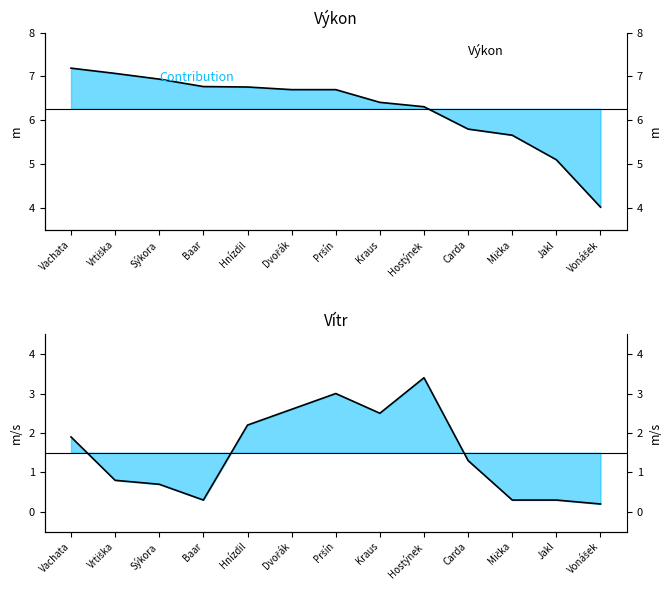

Reading left to right, extract all data points from this chart.

Výkon: Vachata=7.2	Vrtiška=7.1	Sýkora=6.9	Baar=6.8	Hnízdil=6.8	Dvořák=6.7	Pršín=6.7	Kraus=6.4	Hostýnek=6.3	Carda=5.8	Mička=5.7	Jakl=5.1	Vonášek=4.0
Vítr: Vachata=1.9	Vrtiška=0.8	Sýkora=0.7	Baar=0.3	Hnízdil=2.2	Dvořák=2.6	Pršín=3.0	Kraus=2.5	Hostýnek=3.4	Carda=1.3	Mička=0.3	Jakl=0.3	Vonášek=0.2